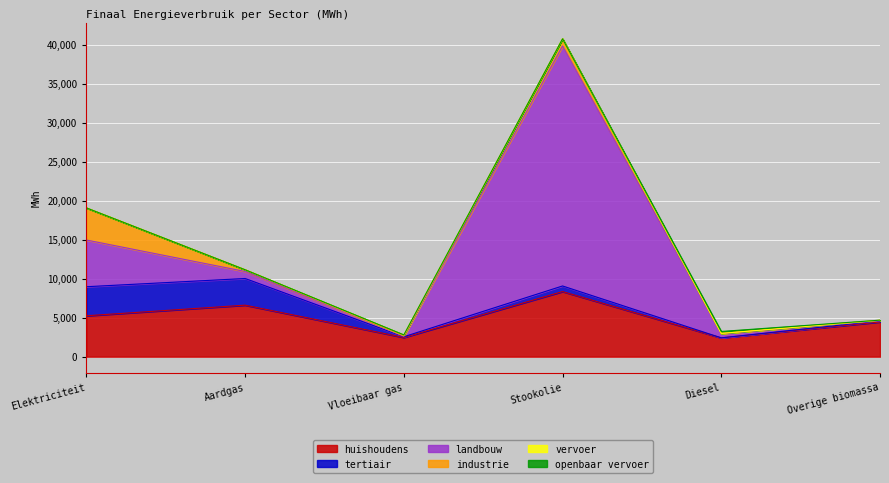

At which category does the chart reach its peak across all series?

Stookolie